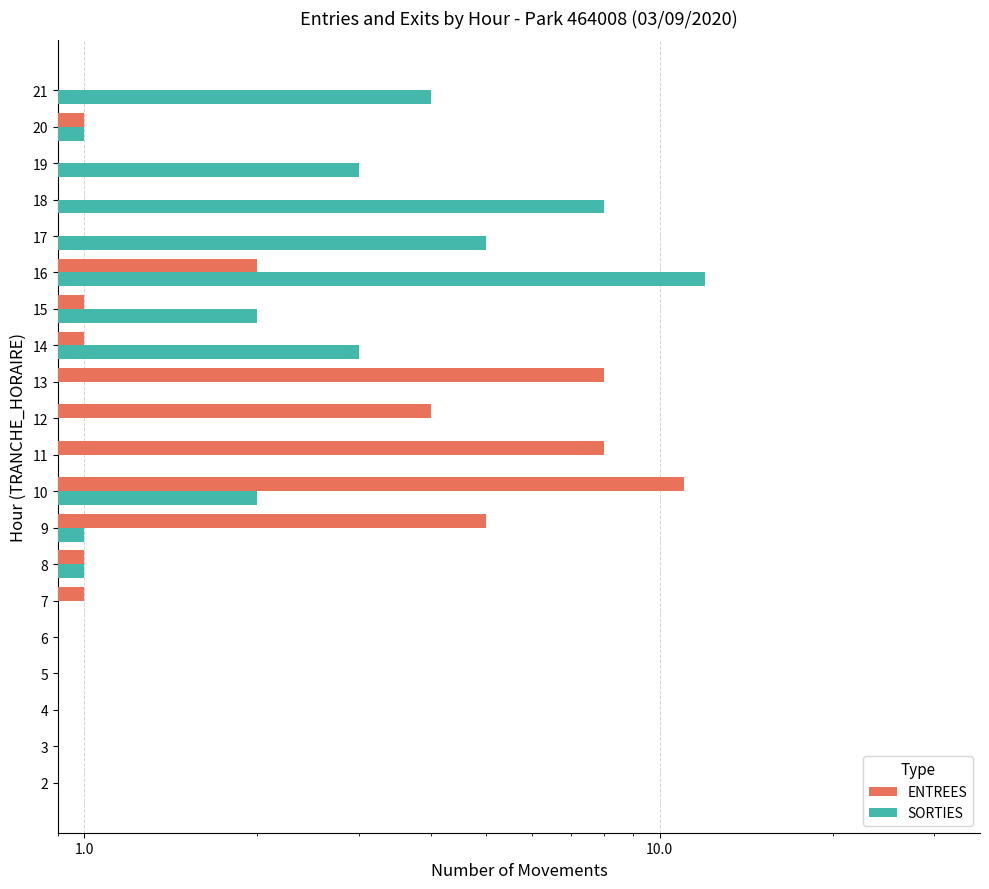

What are all the series names shown in the legend?

ENTREES, SORTIES